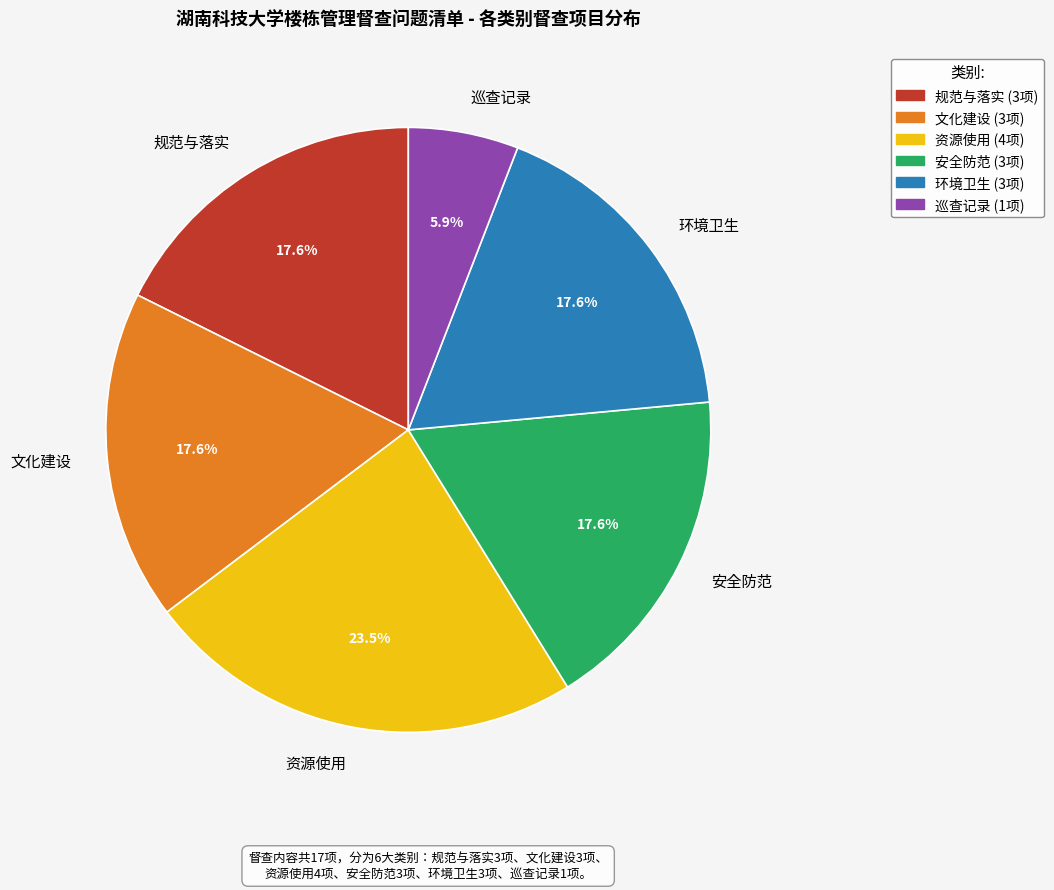

What is the largest slice in the pie chart?

资源使用